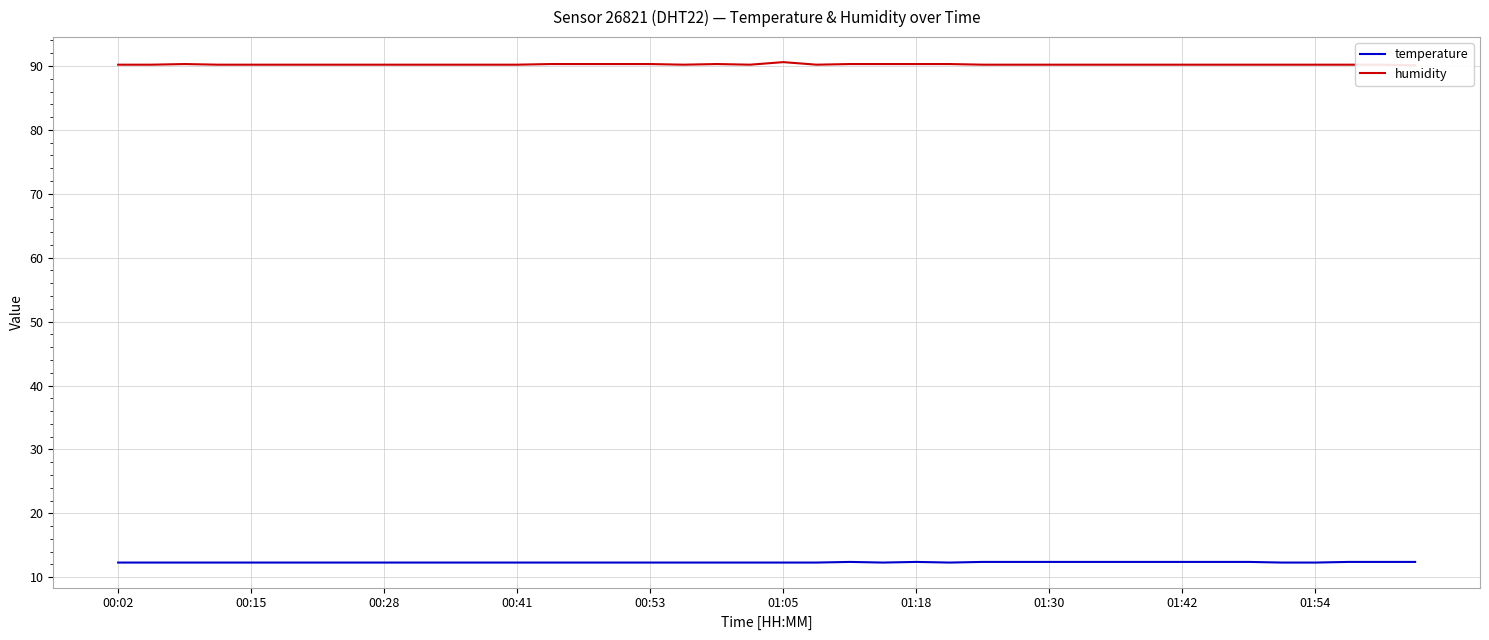

Which series has the largest range (max minus min)?

humidity